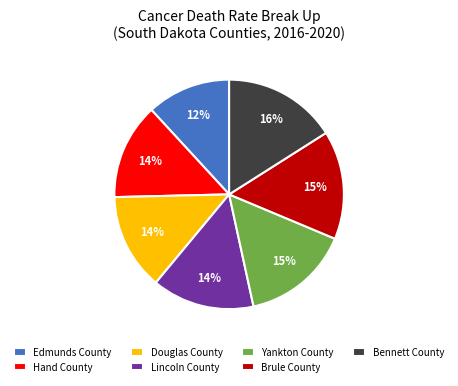

Which slice is the smallest?

Edmunds County